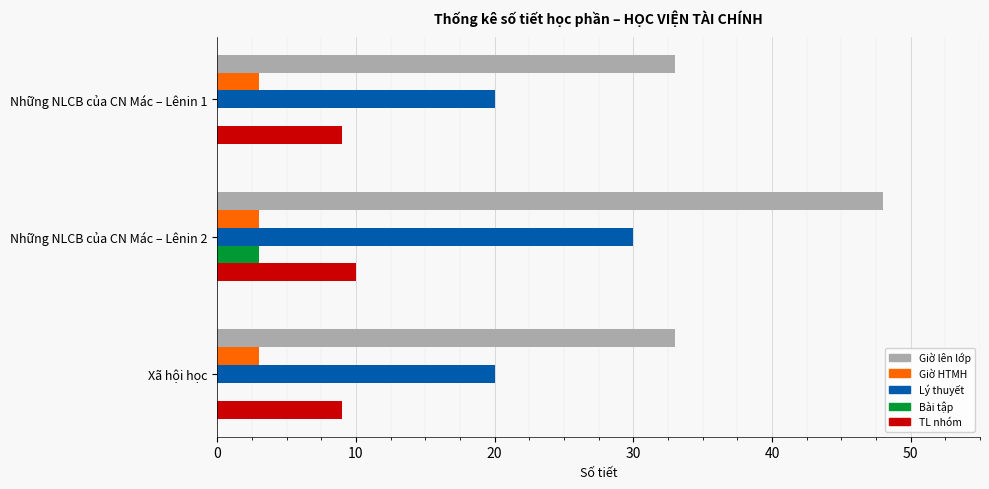

What is the maximum value for TL nhóm?

10